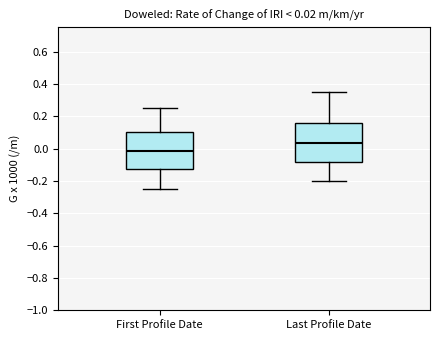

Which box's median line is the lowest?

First Profile Date